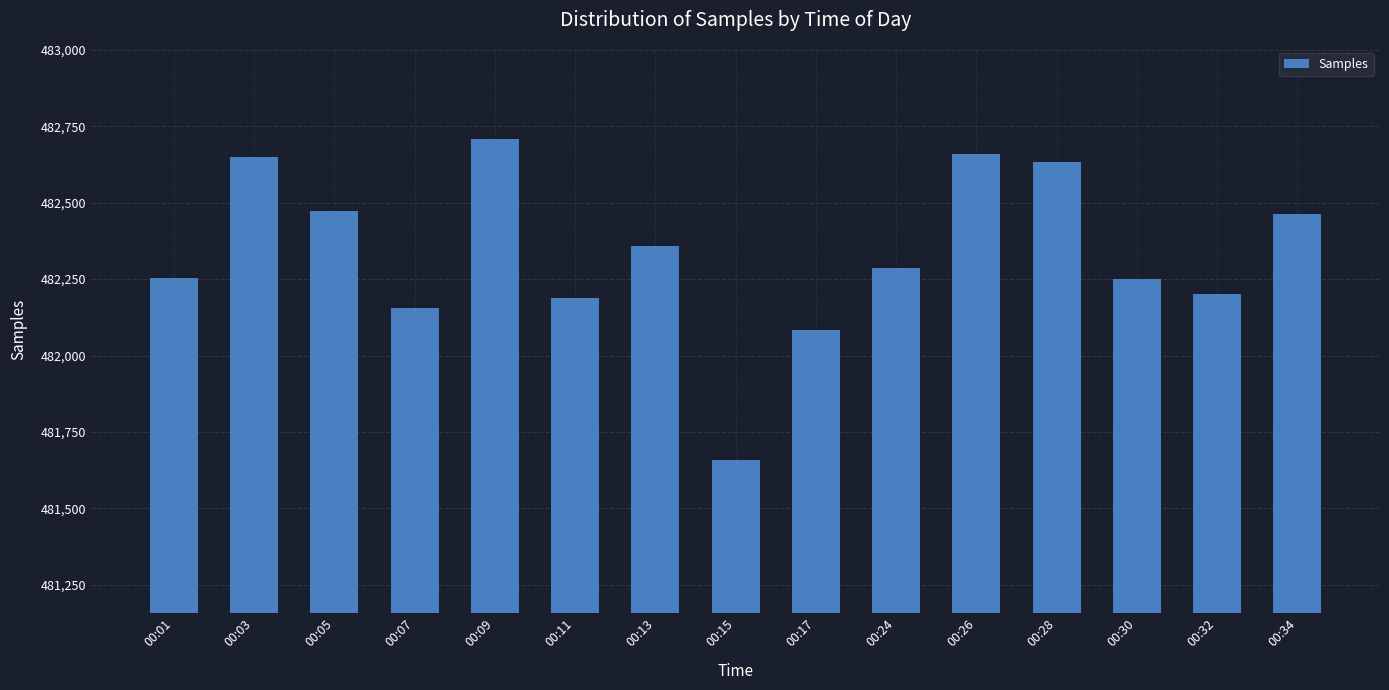

The value at 00:07 is 482154. True or false?

True